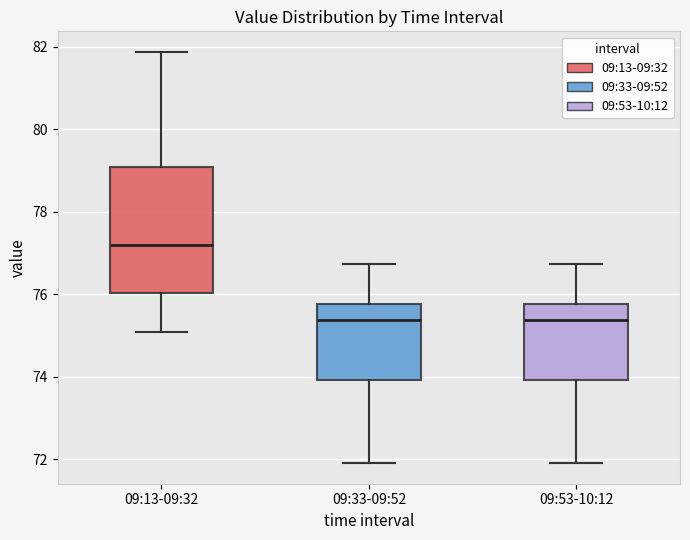

Where does the lower whisker of the box for 09:13-09:32 end on the y-axis? The values are not printed on the chart, so give them approximately, as read against the axis.

75.0